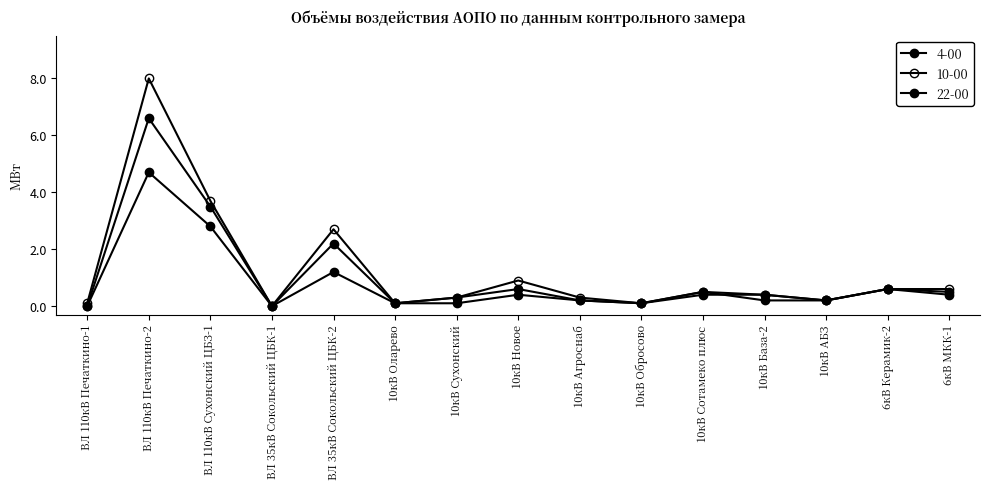

At which label is 22-00 closest to 3?

ВЛ 110кВ Сухонский ЦБЗ-1